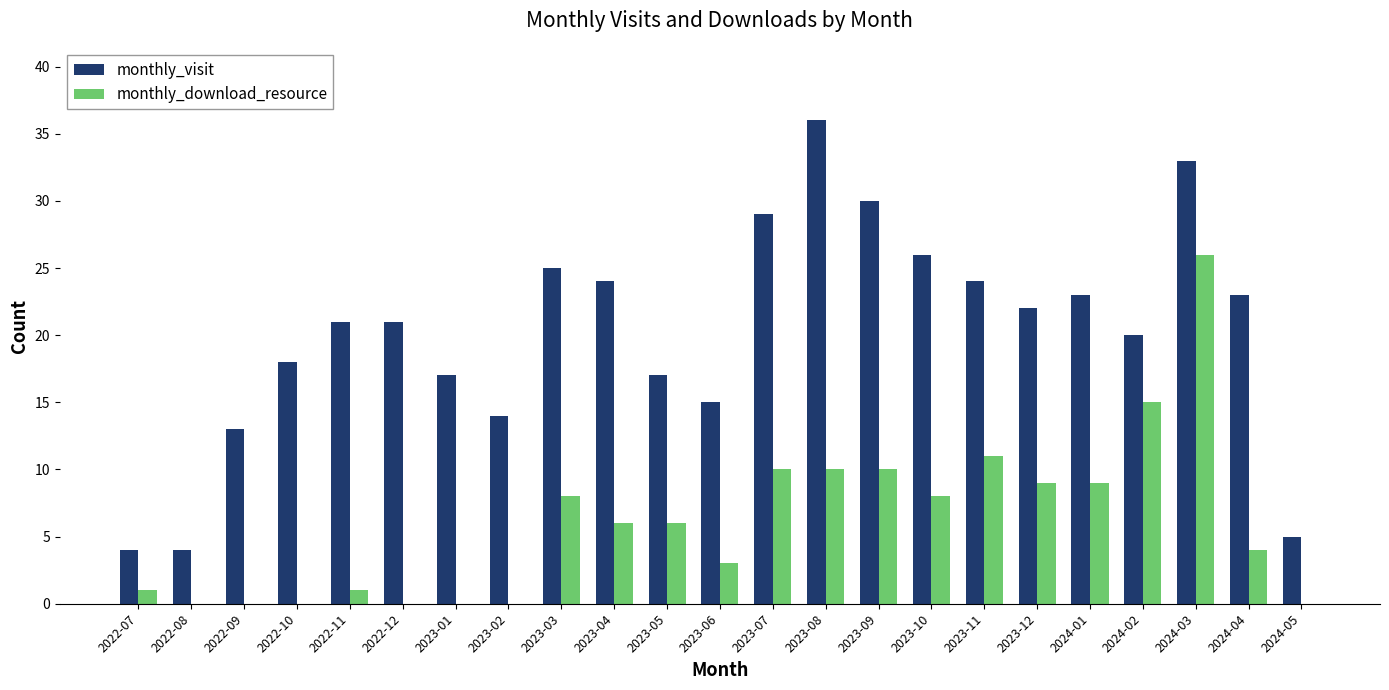

What is the total value across all series at 2023-09?

40